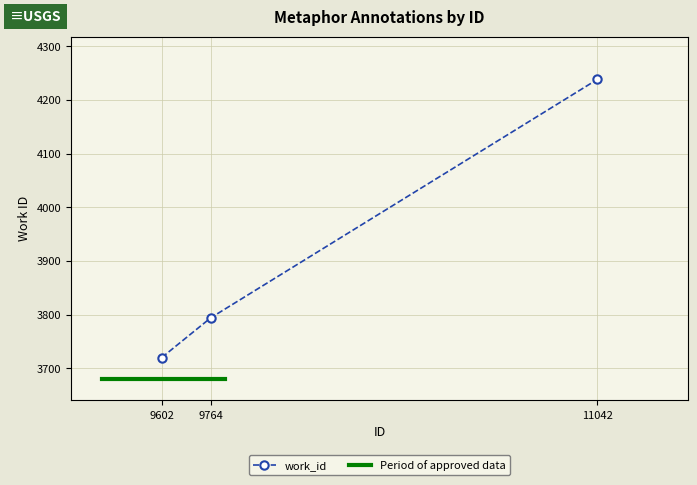

What is the difference between the maximum and minimum values?

518